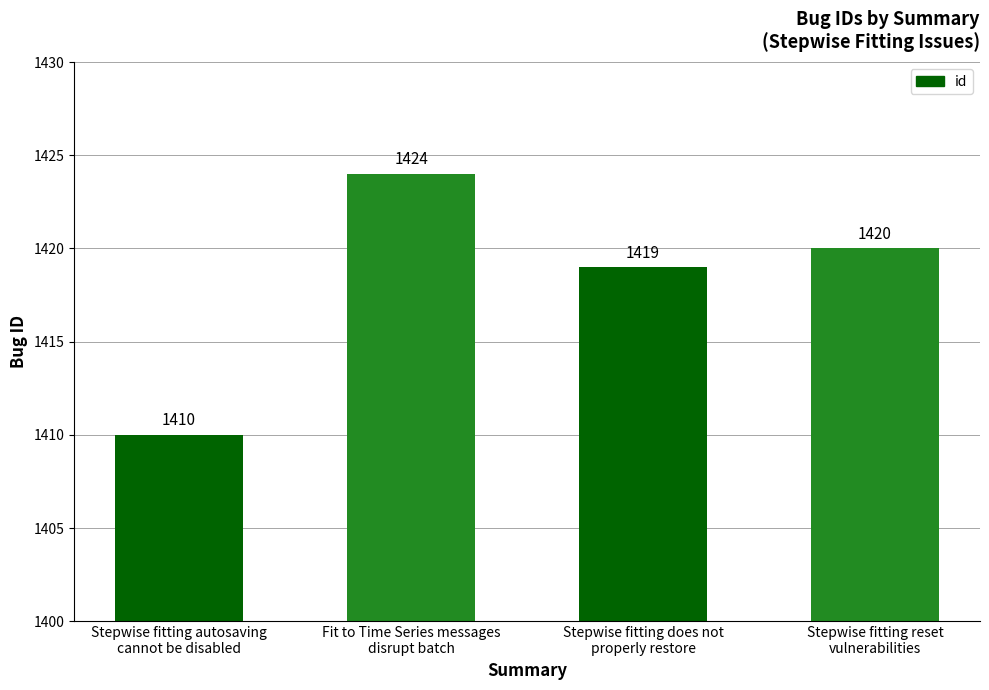

Reading right to left, what are all the values shown in this chart?

Stepwise fitting reset
vulnerabilities=1420	Stepwise fitting does not
properly restore=1419	Fit to Time Series messages
disrupt batch=1424	Stepwise fitting autosaving
cannot be disabled=1410